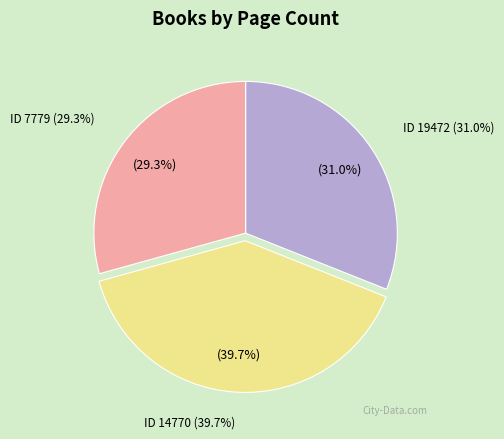

What portion of the pie excludes 7779?

70.7%